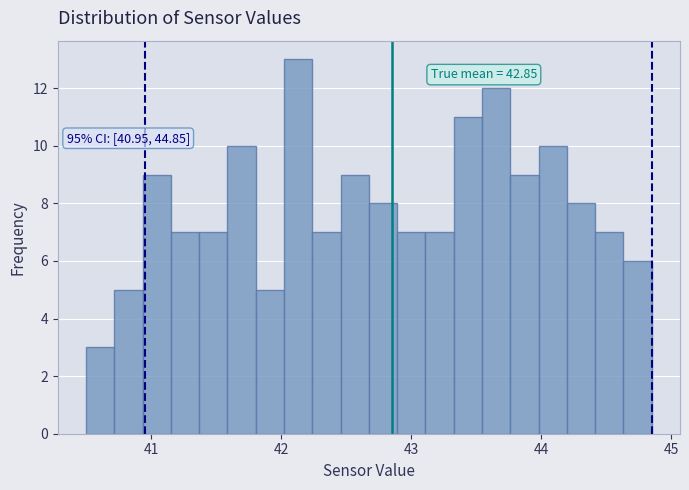

Read against the x-axis, roughly where is the centre of the tallest bar?

42.1